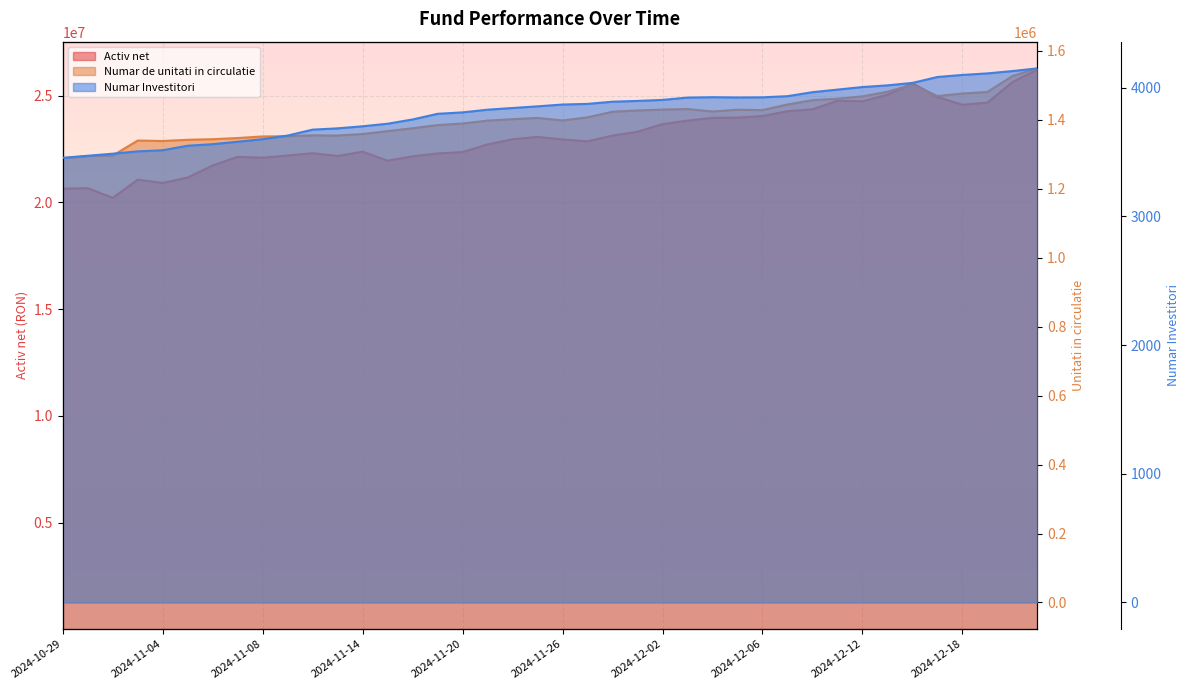

True or false: Numar Investitori has more than 1 interior local peaks.

False